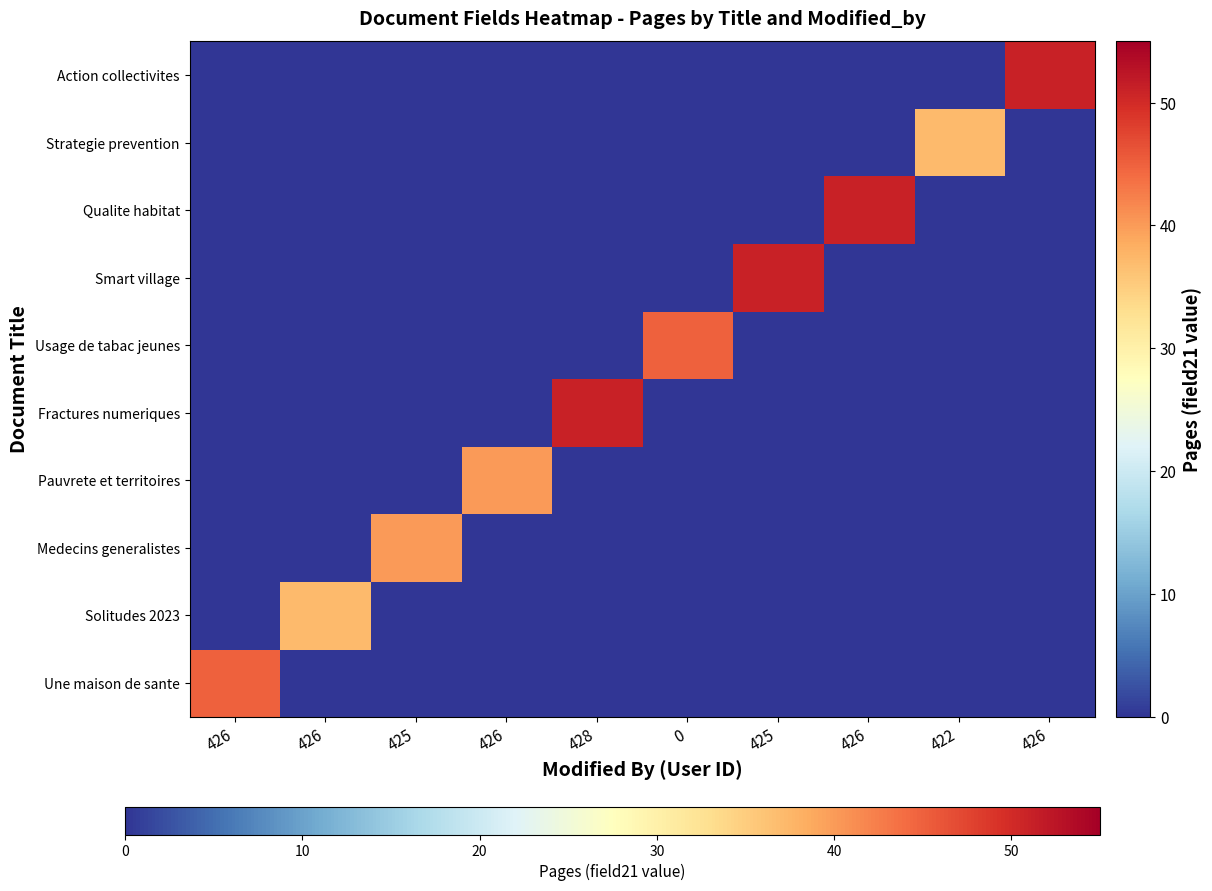

What is the total value across all series at 428?

51